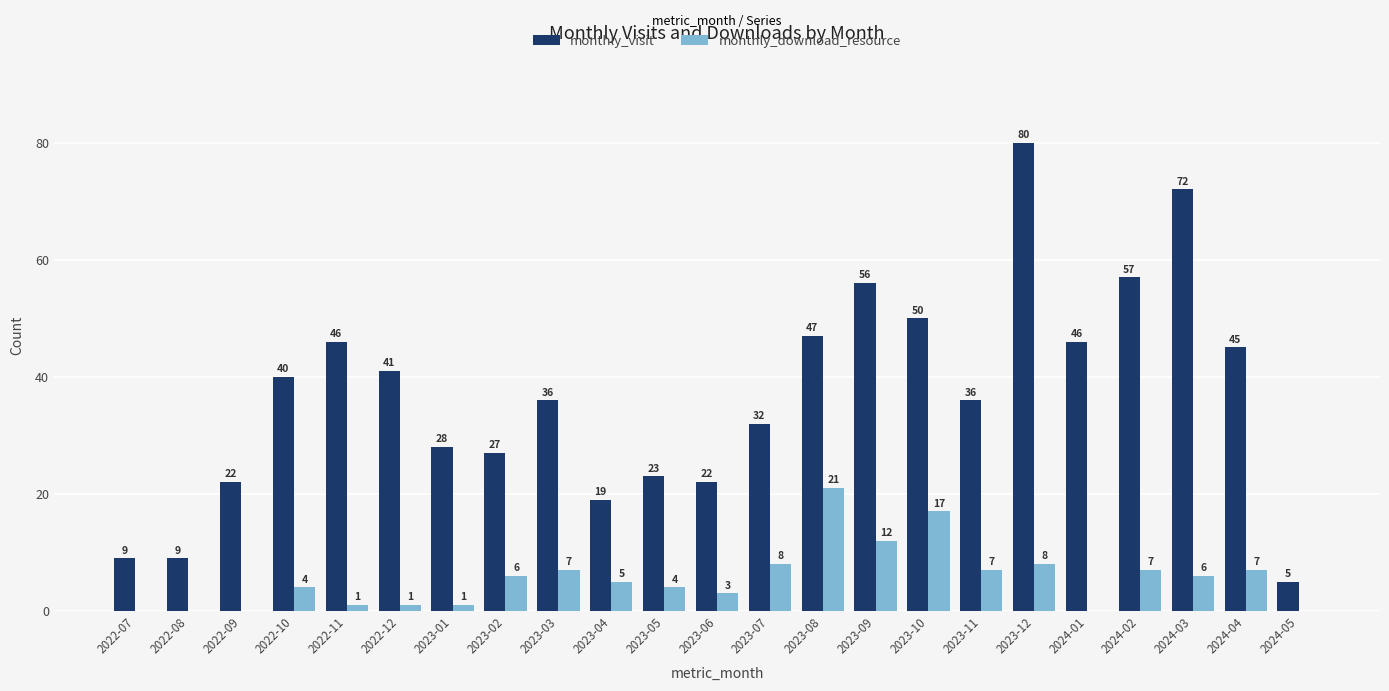

What is the sum of the monthly_download_resource values at 2023-12 and 2023-06?

11